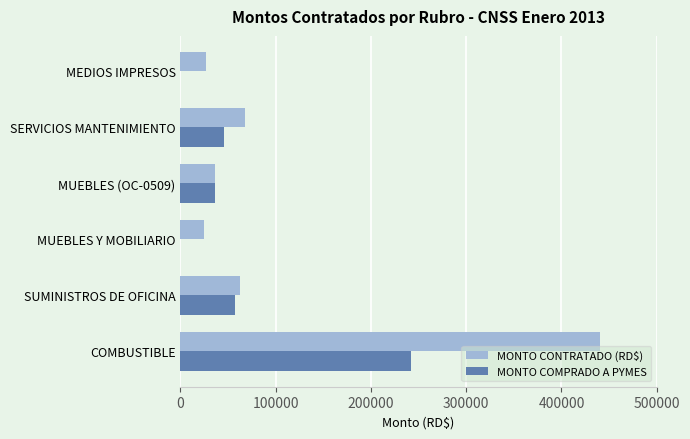

True or false: MONTO CONTRATADO (RD$) has a value of 62949 at SUMINISTROS DE OFICINA.

True